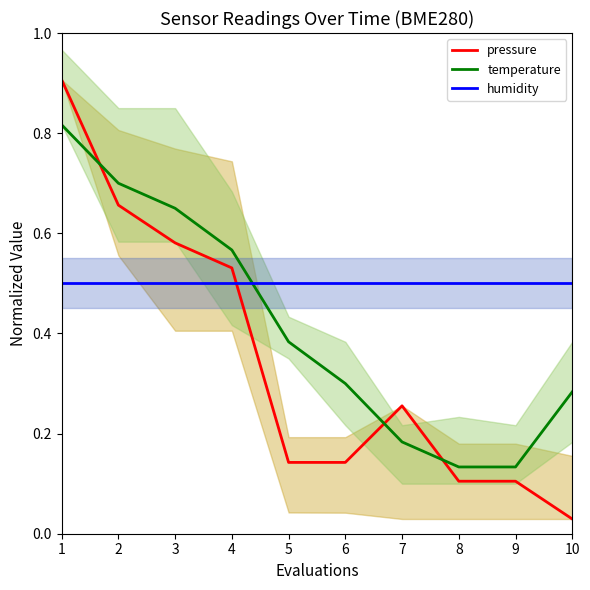

What are all the series names shown in the legend?

pressure, temperature, humidity